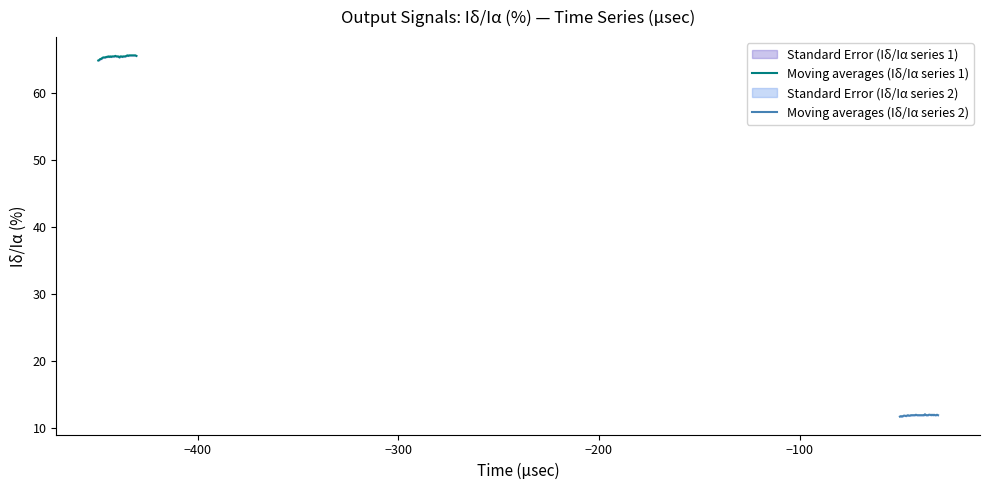

What is the lowest value of the Moving averages (Iδ/Iα series 1) series?

64.9